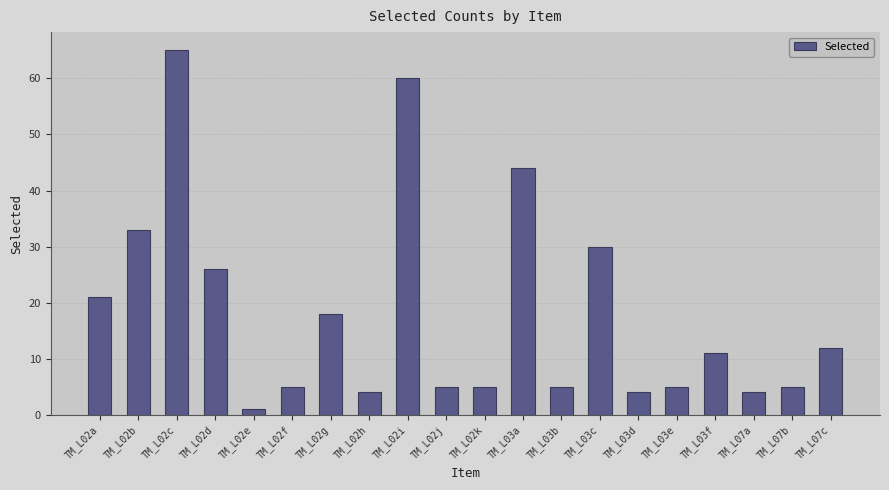

The chart shows a value of 4 at TM_L07a. True or false?

True